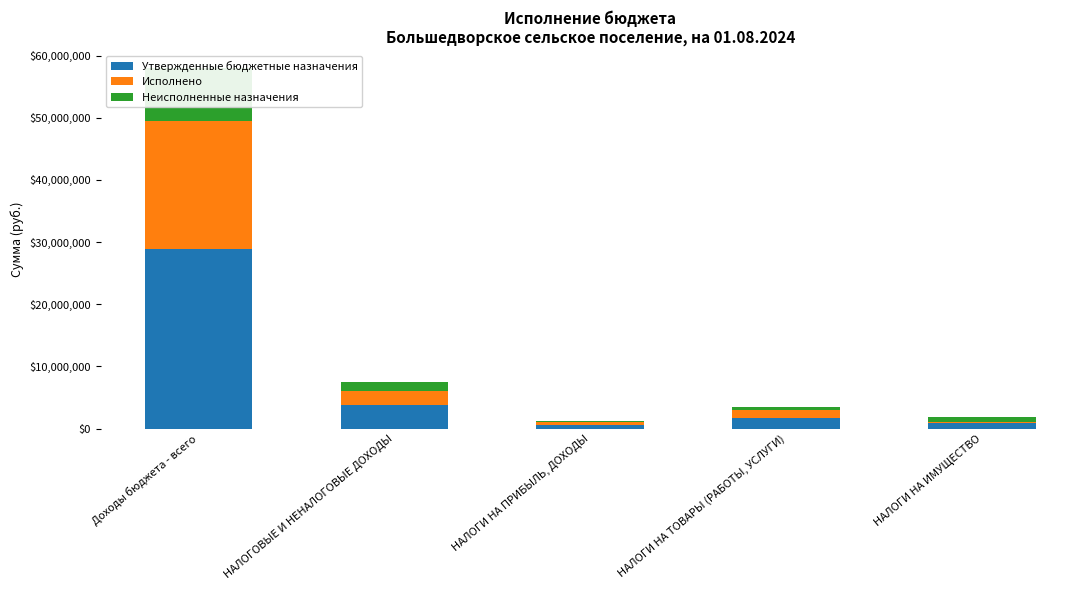

Rank the series at НАЛОГИ НА ИМУЩЕСТВО from lowest to highest value.

Исполнено, Неисполненные назначения, Утвержденные бюджетные назначения